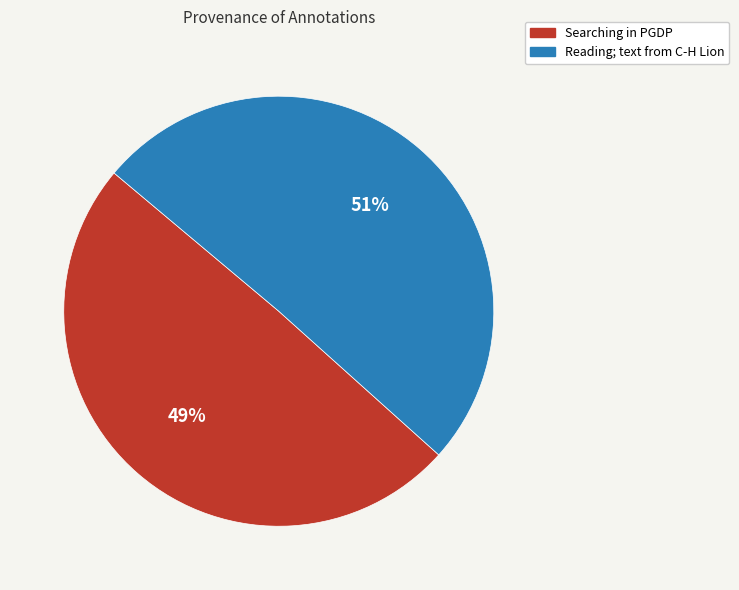

Combined, do Reading; text from C-H Lion and Searching in PGDP account for over 50%?

Yes